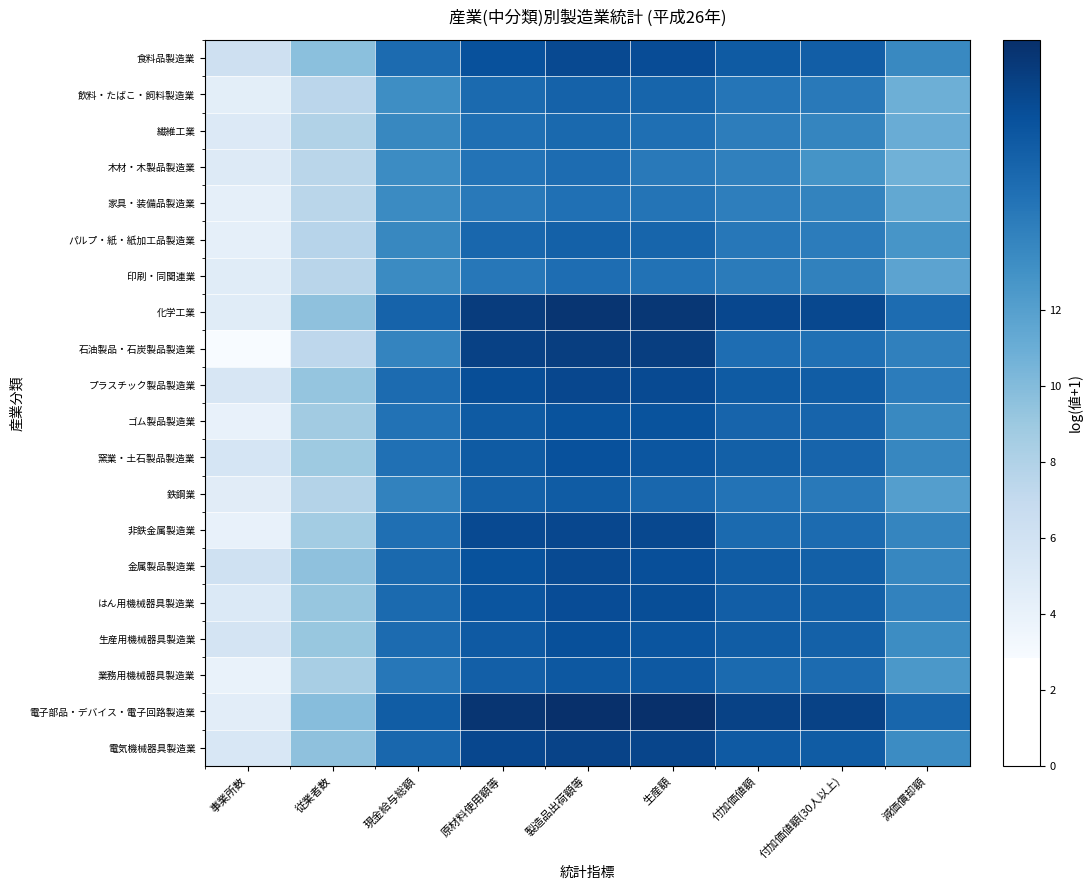

What is the minimum value shown in the chart?

2.8